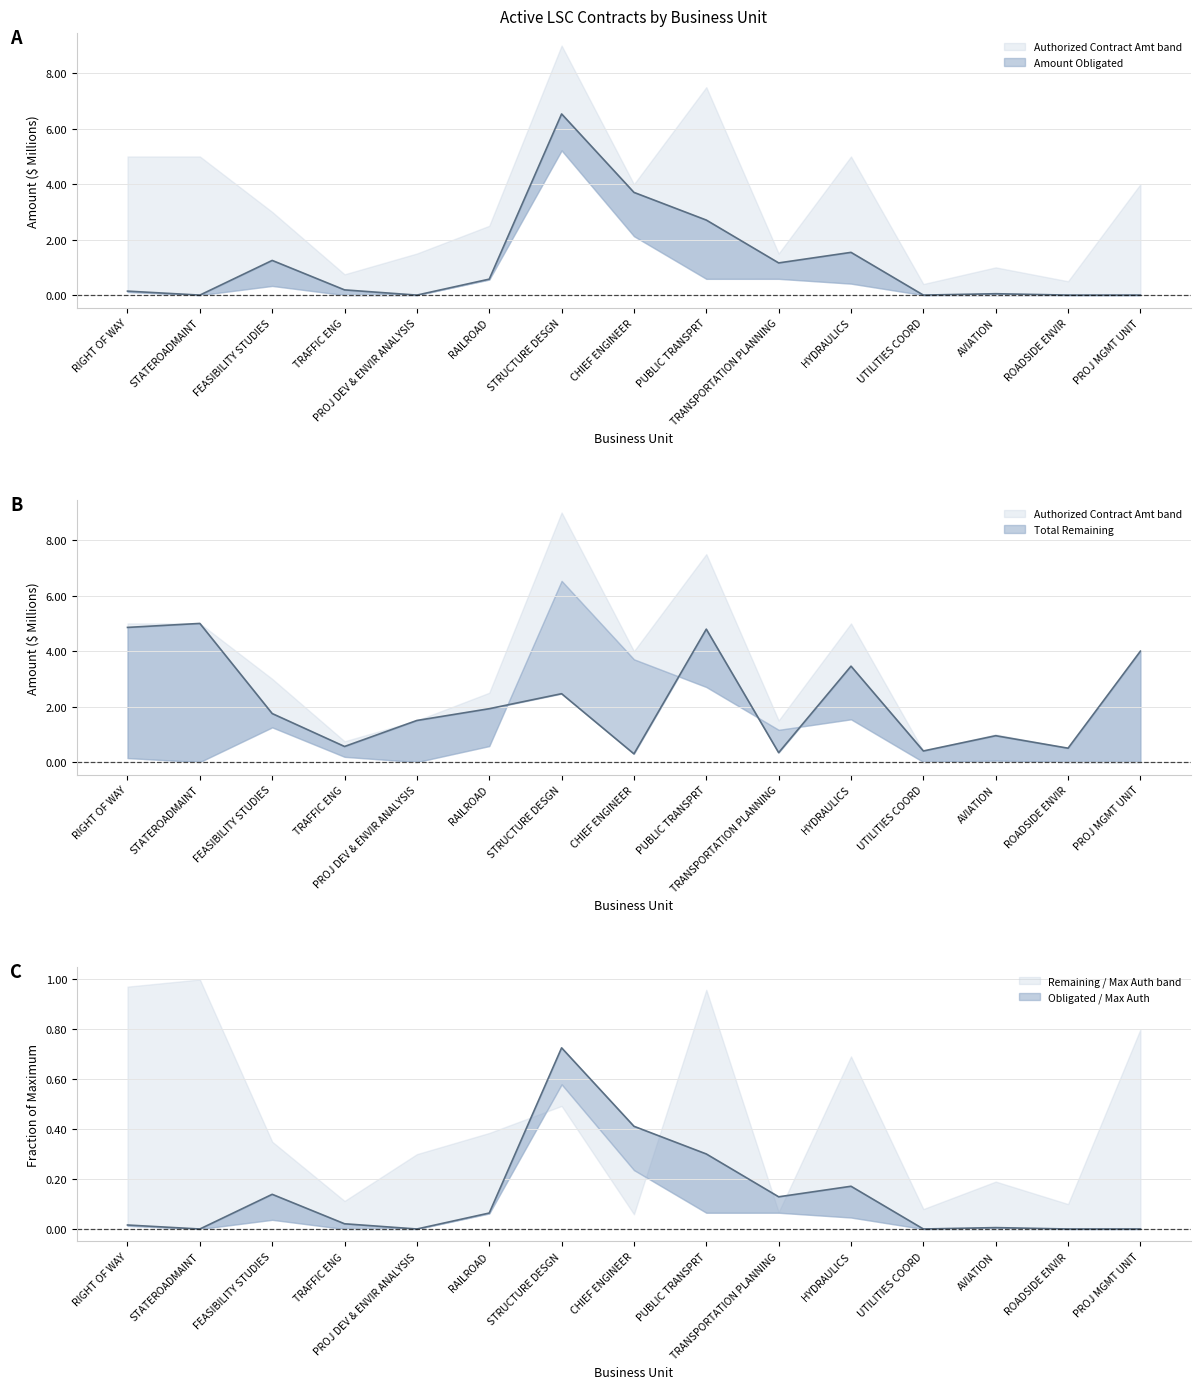

Does the chart display data point markers on the line(s)?

No